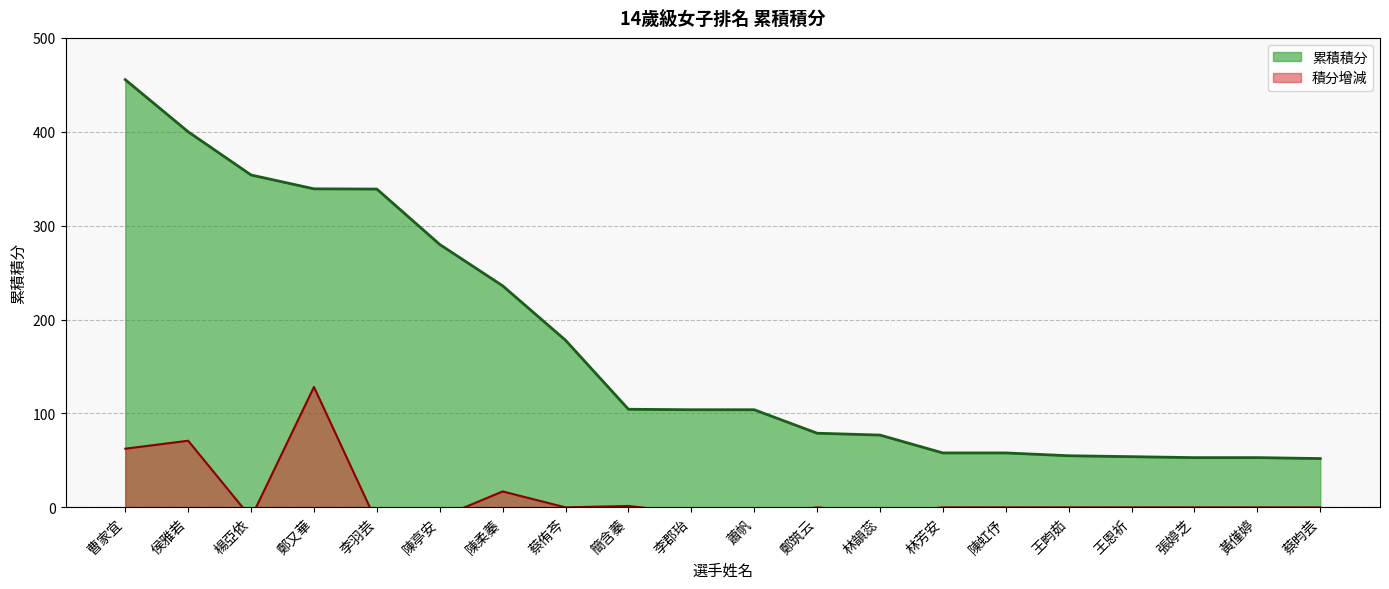

List the labels in order of value, largest first.

曹家宜, 侯雅若, 楊亞依, 鄭又華, 李羽芸, 陳亭安, 陳柔蓁, 蔡侑芩, 簡含蓁, 李郡珆, 蕭帆, 鄭筑云, 林韻蕊, 林芳安, 陳虹伃, 王畇茹, 王恩祈, 張婷芝, 黃僅婷, 蔡昀芸